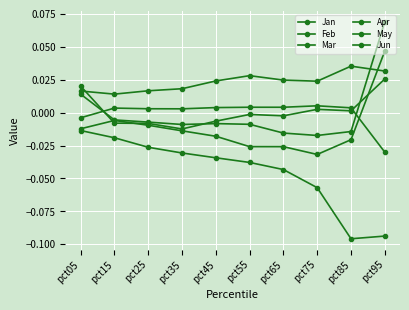

At how many categories does at least one series exceed 0?

10